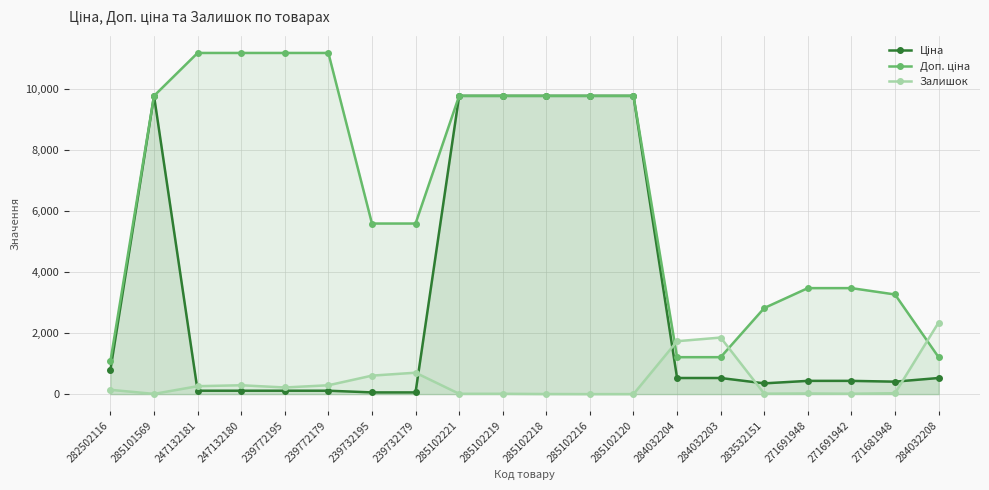

Rank the categories by Ціна value from lowest to highest.

239732195, 239732179, 247132181, 247132180, 239772195, 239772179, 283532151, 271681948, 271691948, 271691942, 284032204, 284032203, 284032208, 282502116, 285101569, 285102221, 285102219, 285102218, 285102216, 285102120